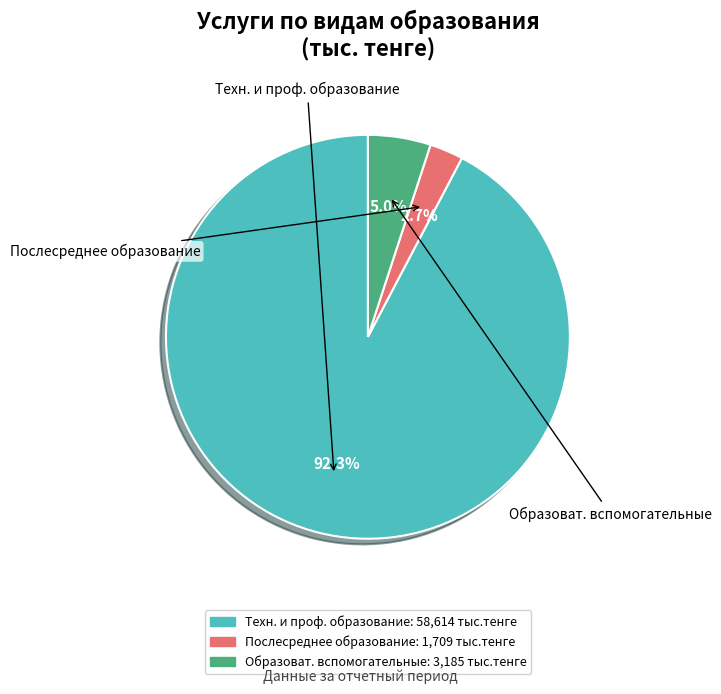

Which slice is the smallest?

Послесреднего образования